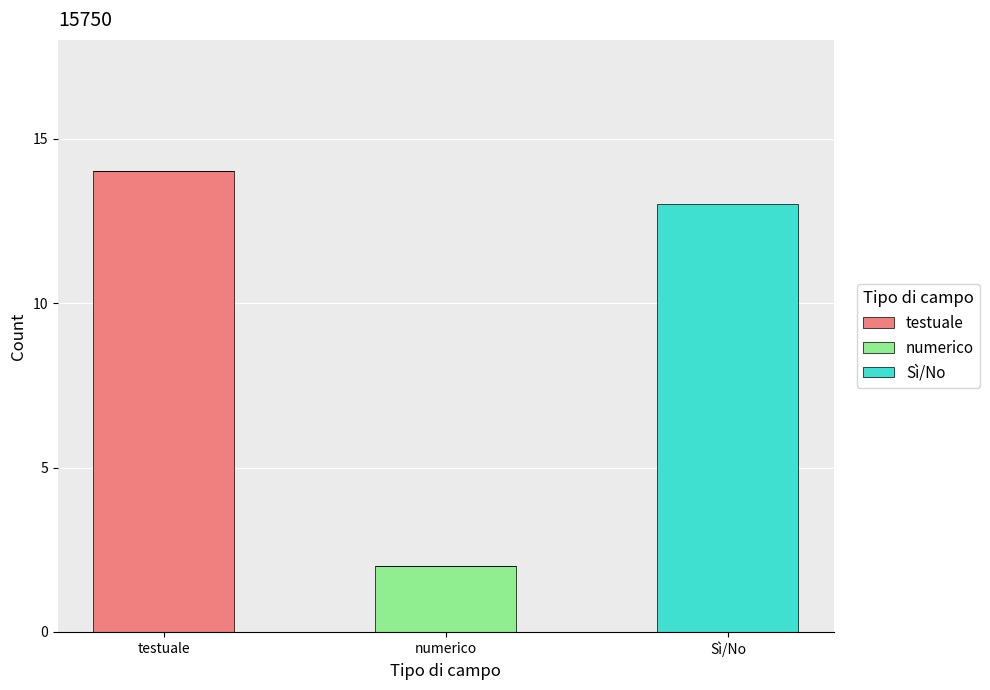

What is the sum of all testuale values?

14